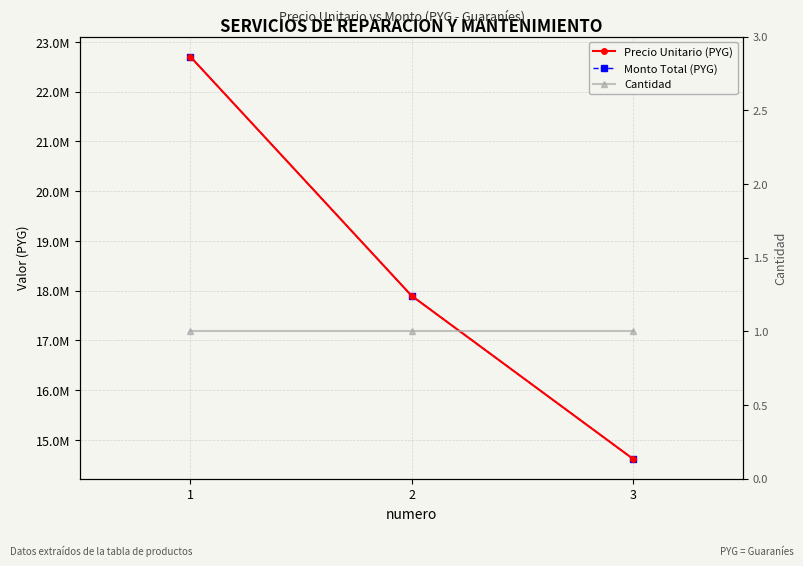

The Precio Unitario (PYG) series shows 17900000 at 2. True or false?

True